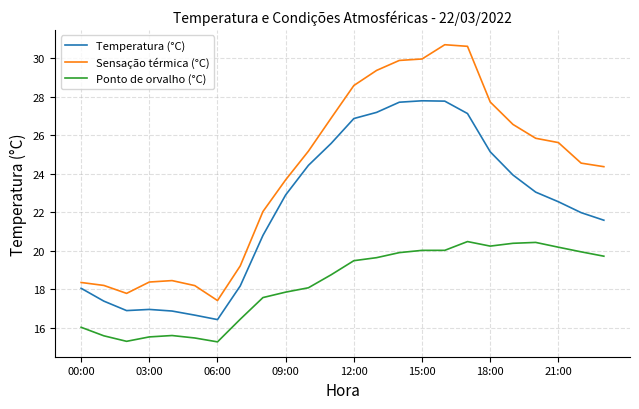

Does the chart have visible grid lines?

Yes